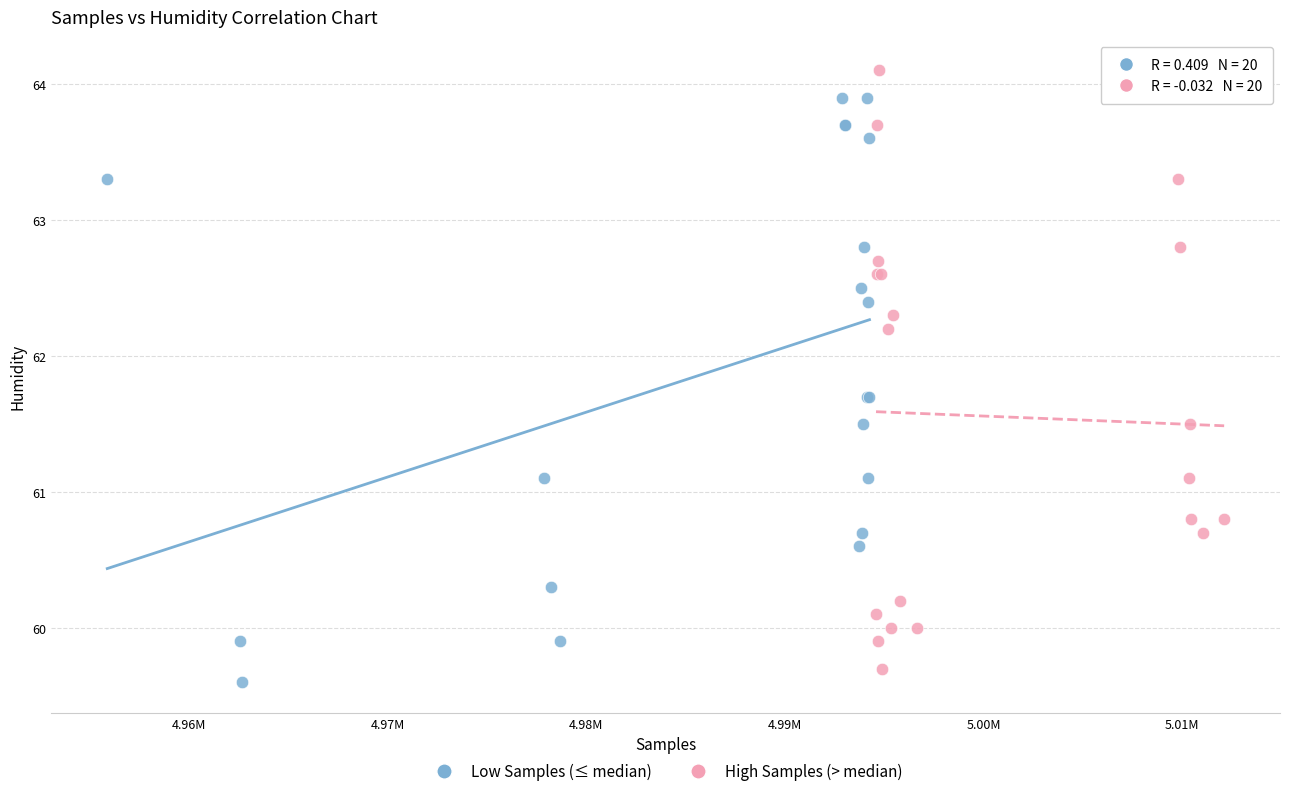

Which series reaches the minimum Y coordinate?

Low Samples (≤ median)